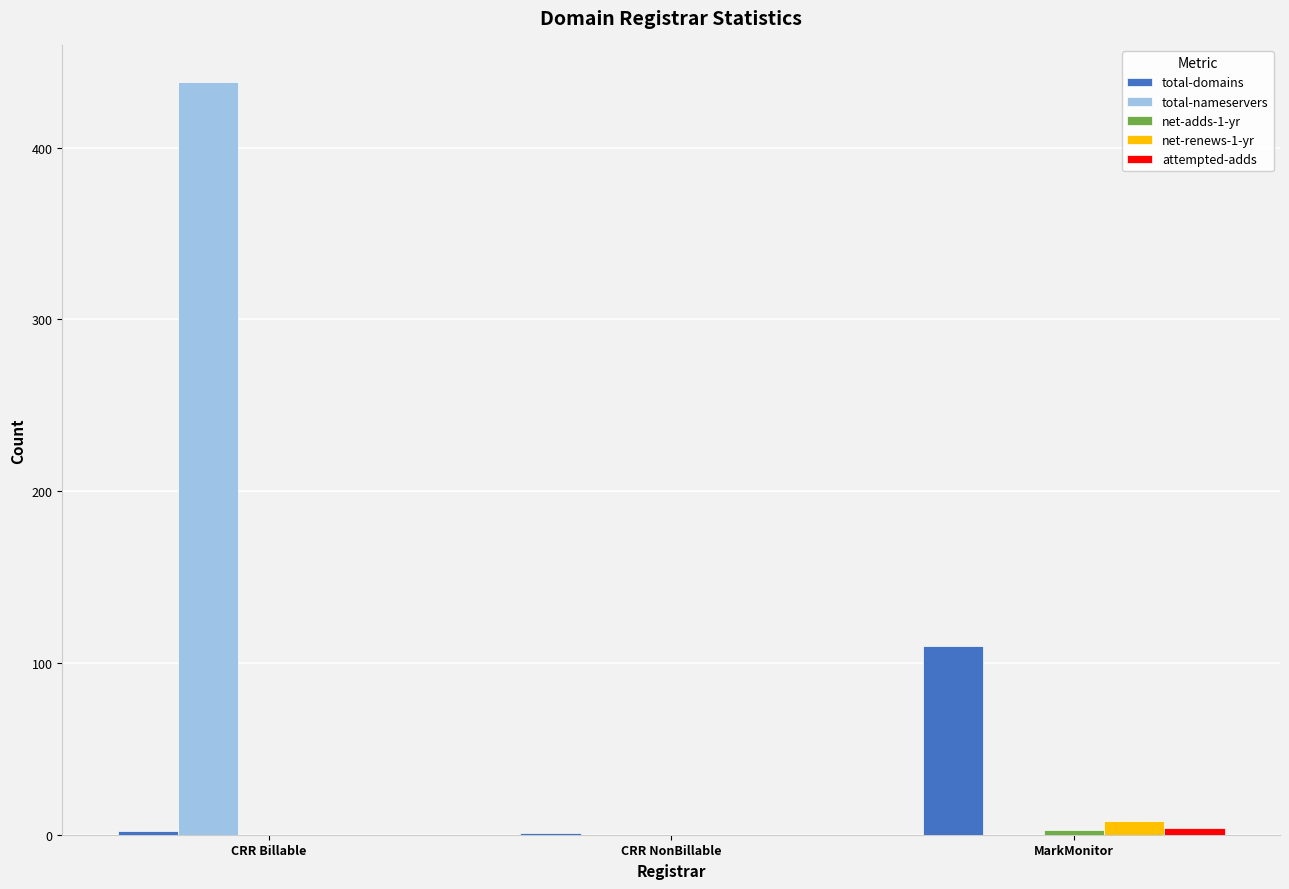

How many data points does each series have?

3